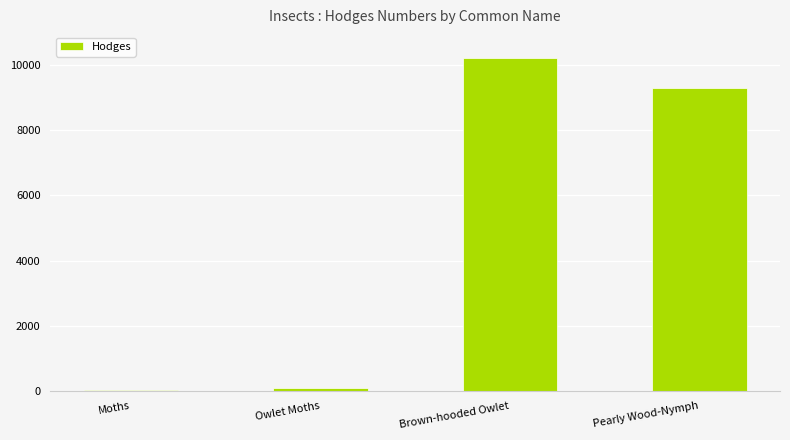

Is it true that the value at Pearly Wood-Nymph is 15702.1?

False